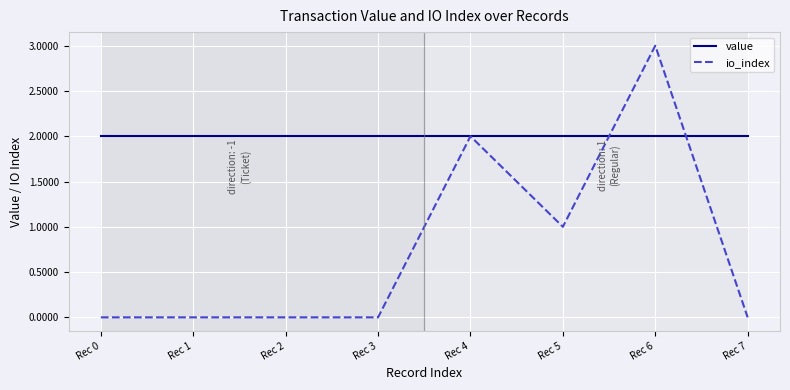

List the series in order of their overall mean, lowest first.

io_index, value